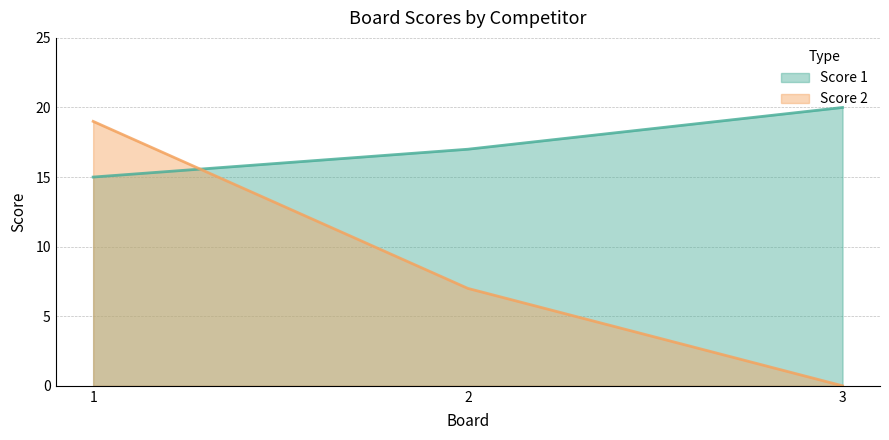

Rank the series by their average value, from highest to lowest.

Score 1, Score 2